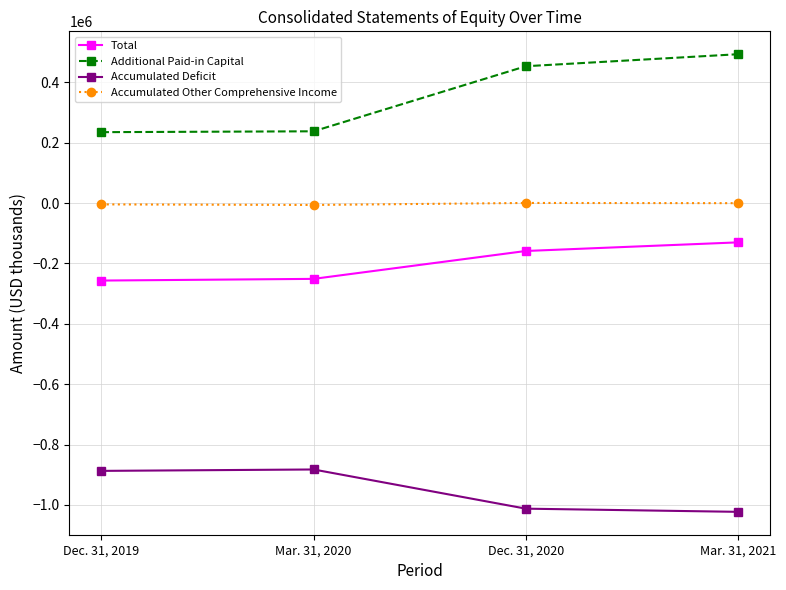

Is it true that Total equals -47033 at Mar. 31, 2021?

False